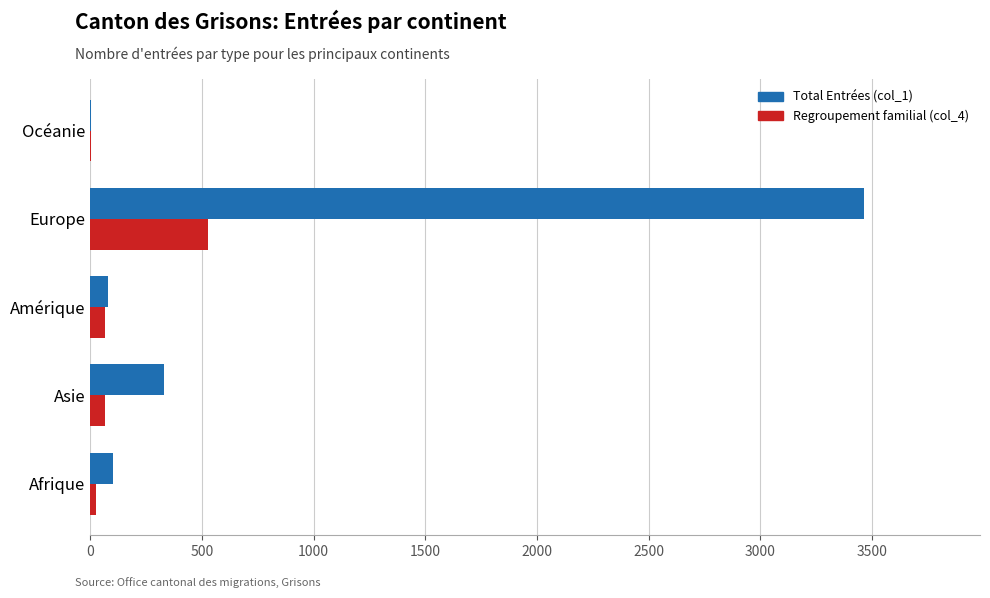

What is the sum of all Total Entrées (col_1) values?

3983